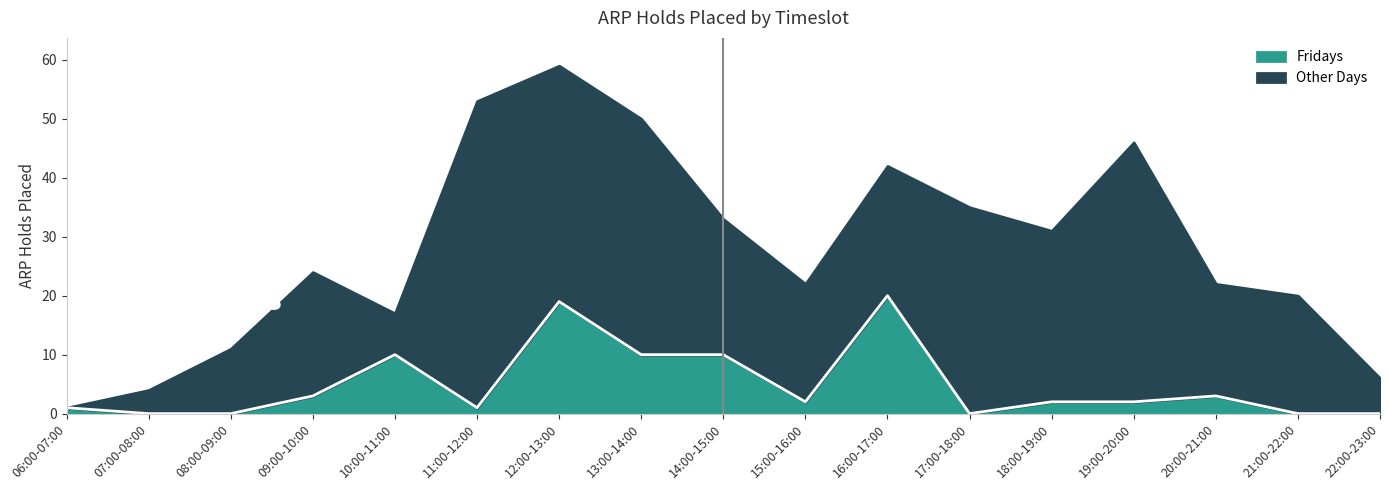

Does the chart have visible grid lines?

No